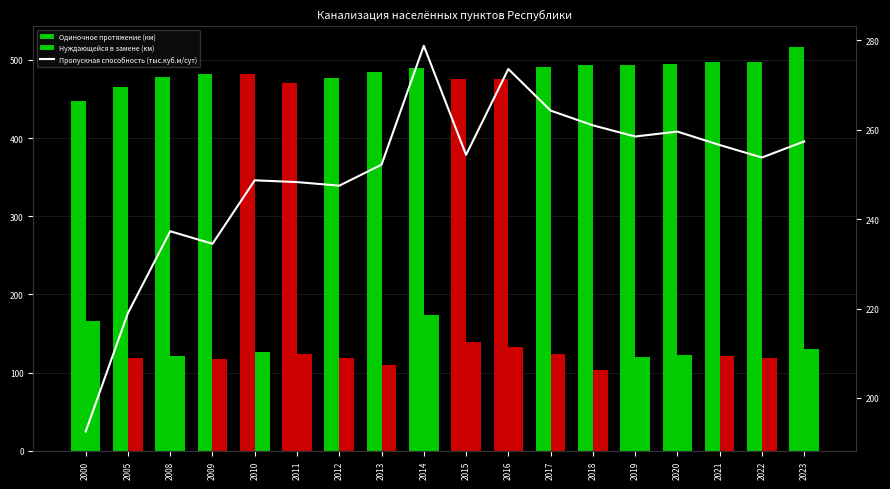

Between 2013 and 2012, which is larger?

2013